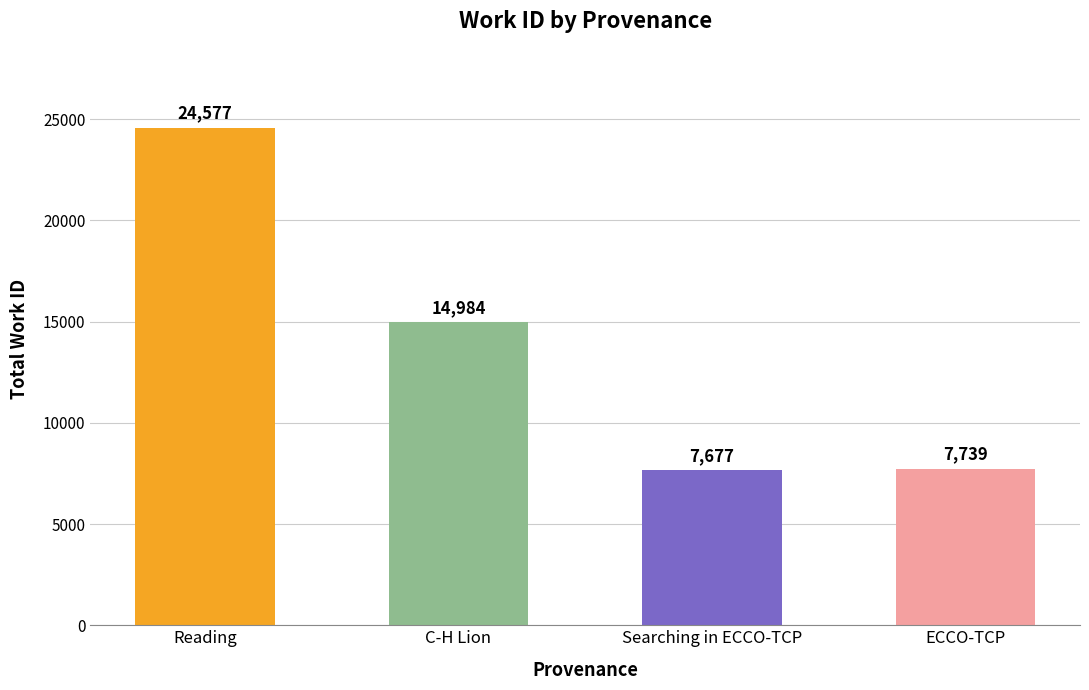

What is the label of the 2nd bar from the left?

C-H Lion